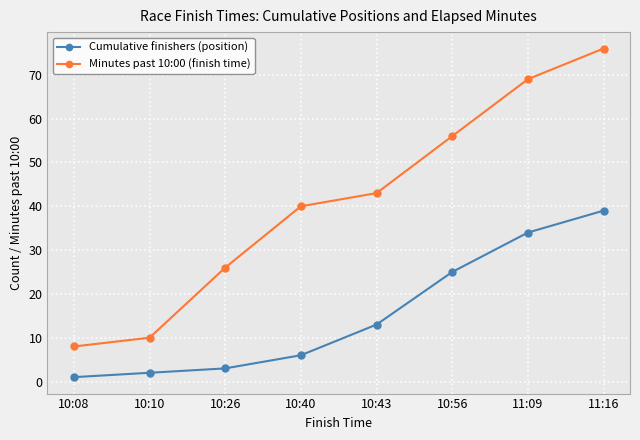

True or false: Cumulative finishers (position) has a value of 58 at 11:09.

False